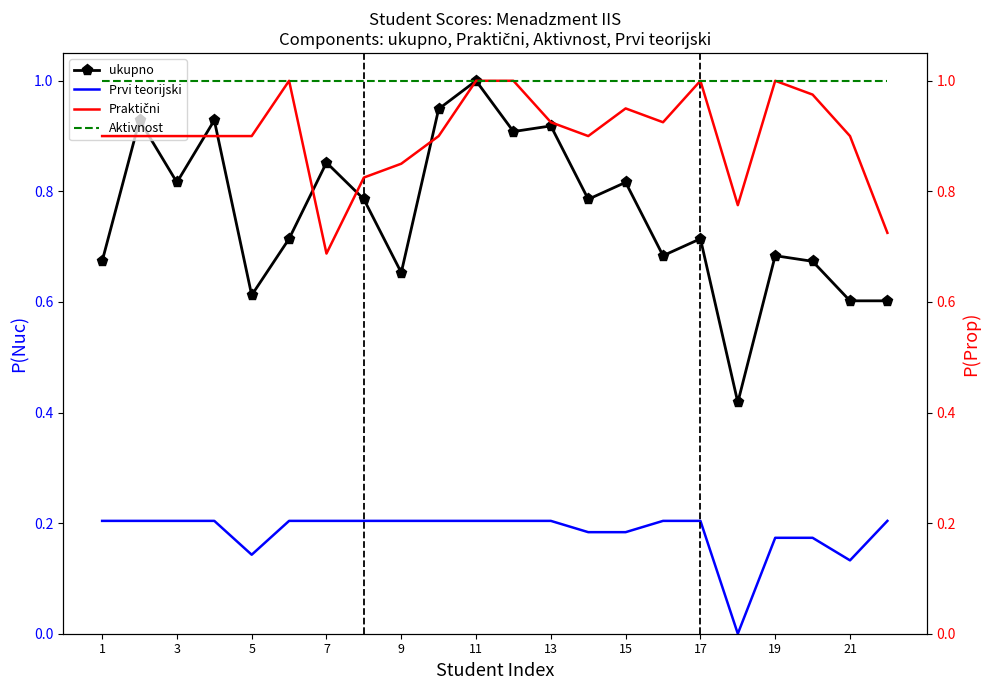

What are all the series names shown in the legend?

ukupno, Prvi teorijski, Praktični, Aktivnost